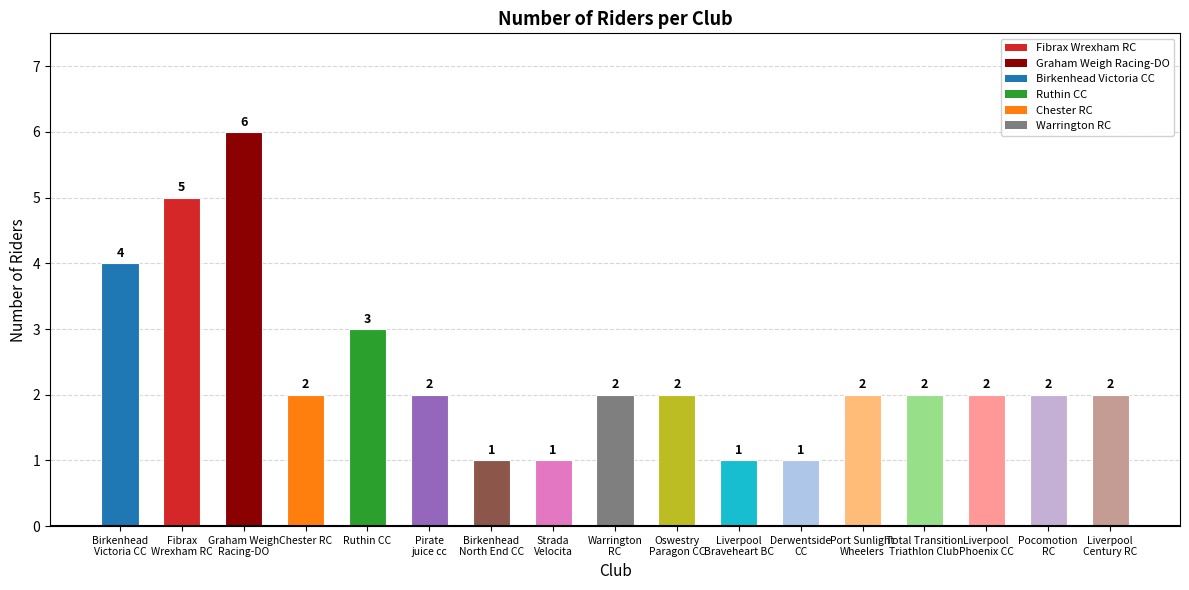

Is it true that the value at Chester RC is 2?

True